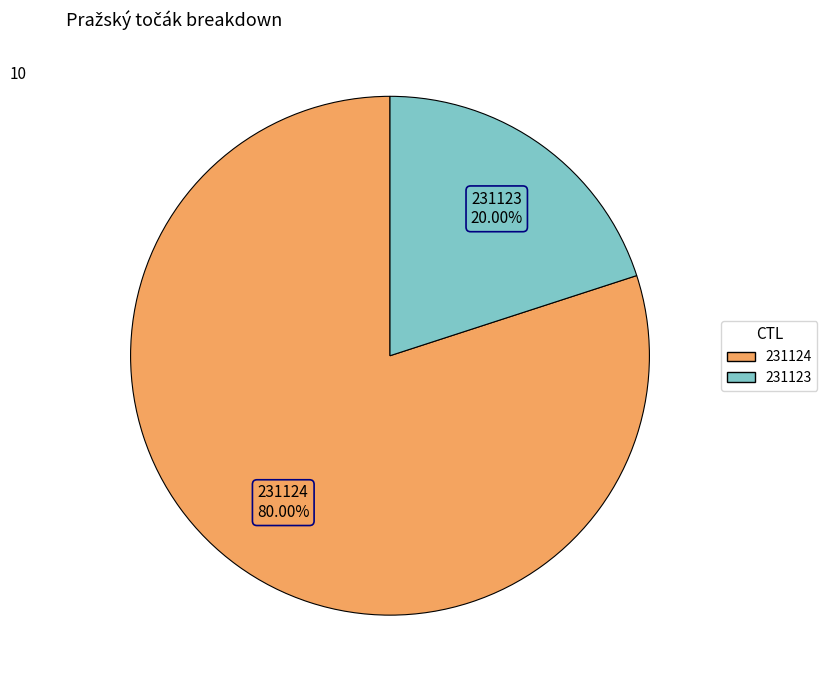

What is the largest slice in the pie chart?

231124